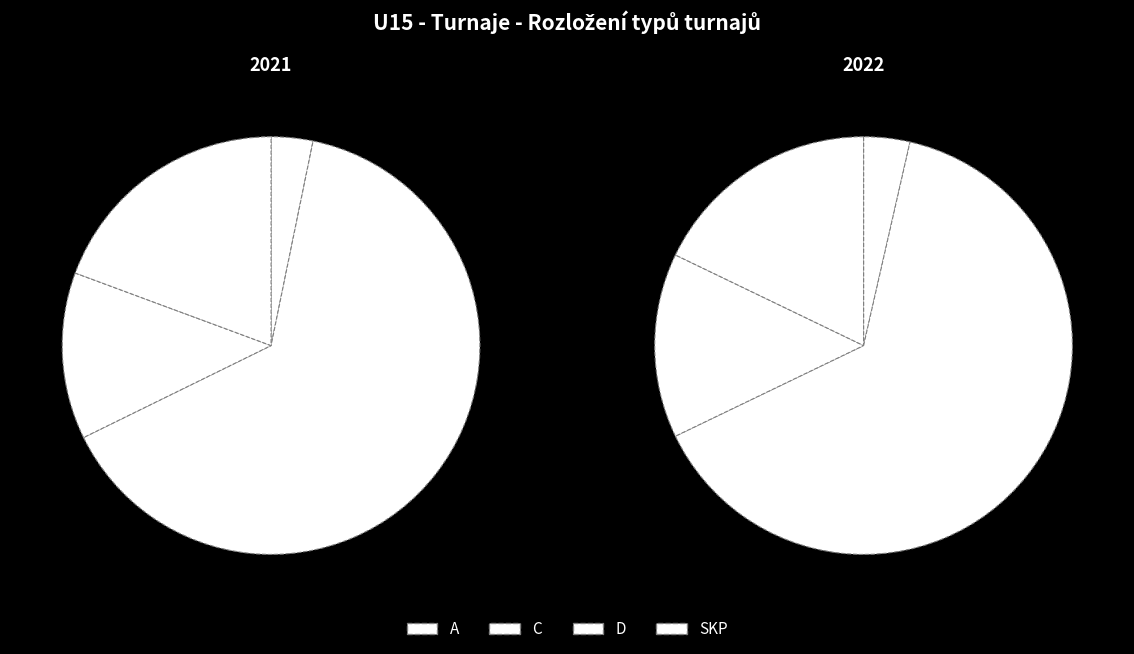

To the nearest percent, what is the average slice percentage?

25%